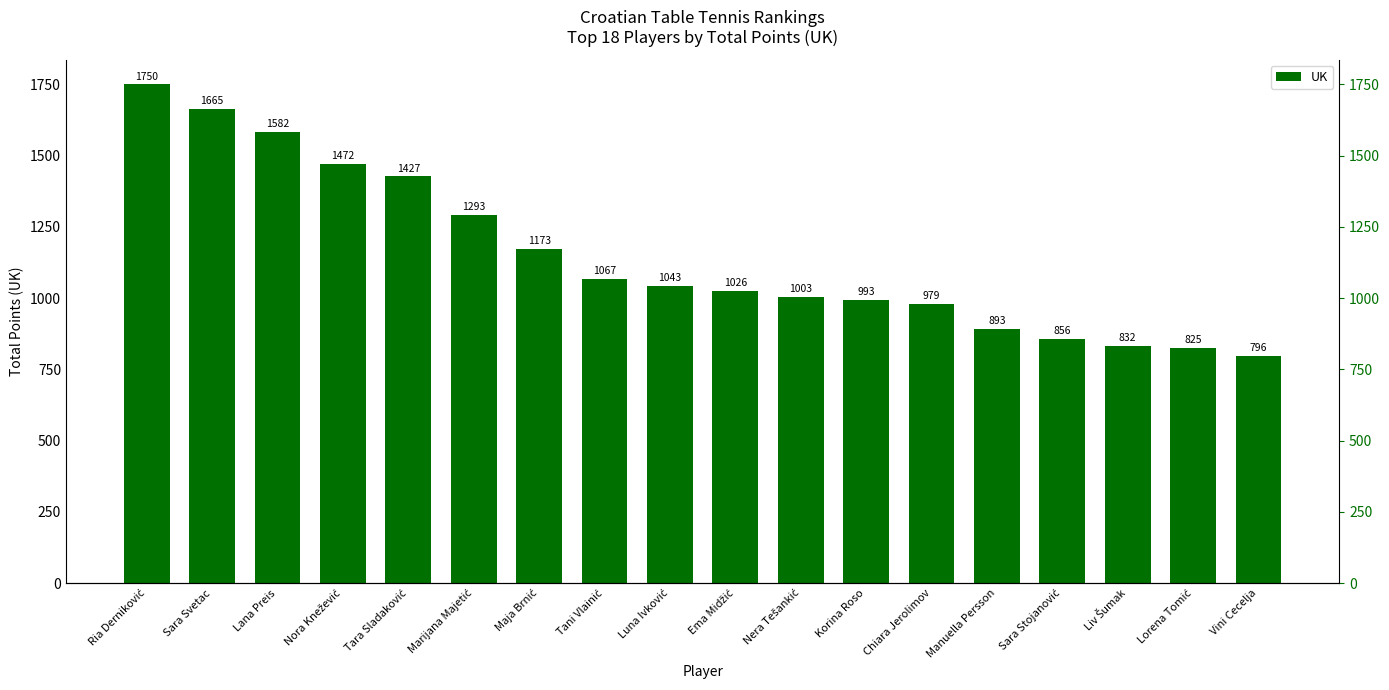

How many bars are there in total?

18